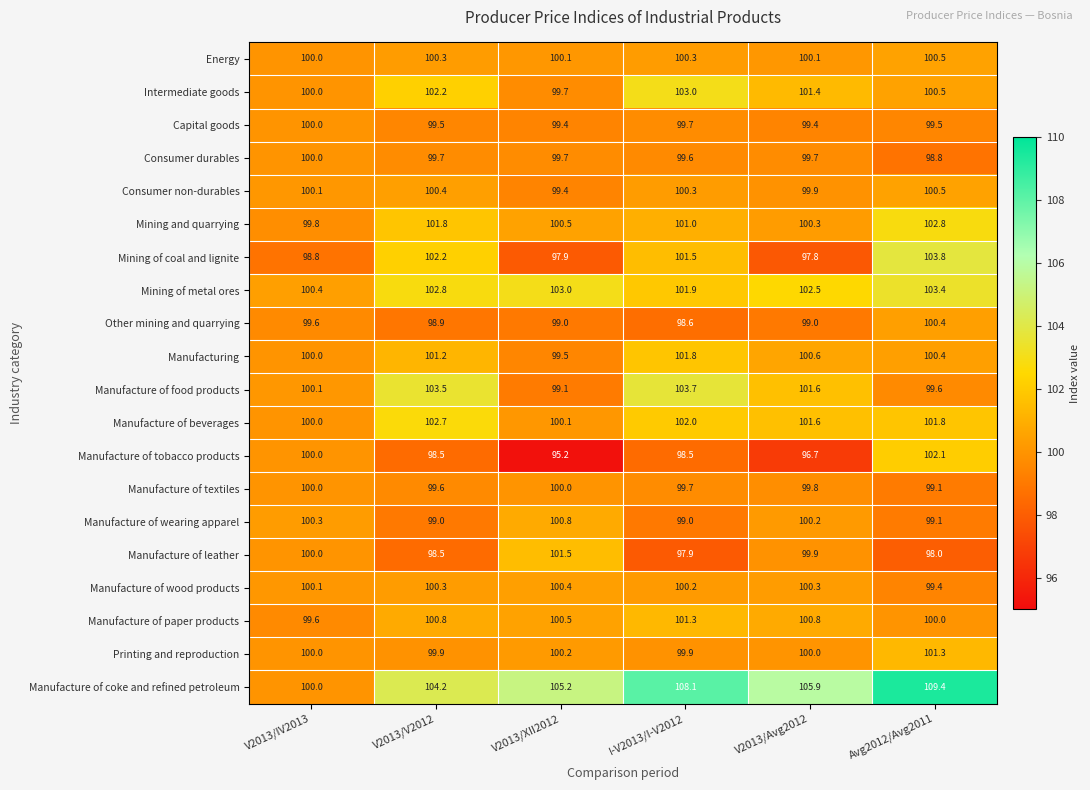

At which label is Mining and quarrying closest to 101?

I-V2013/I-V2012